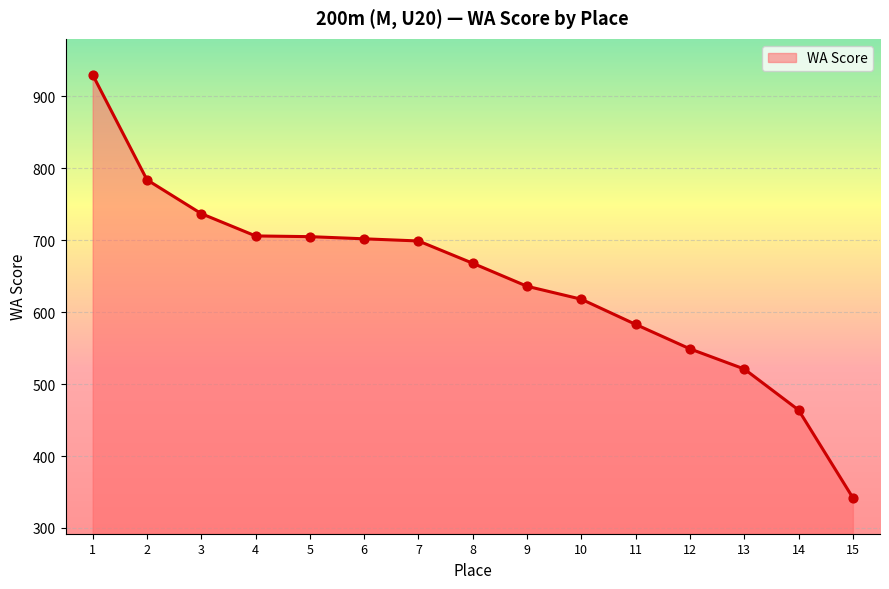

Between 11 and 4, which is larger?

4